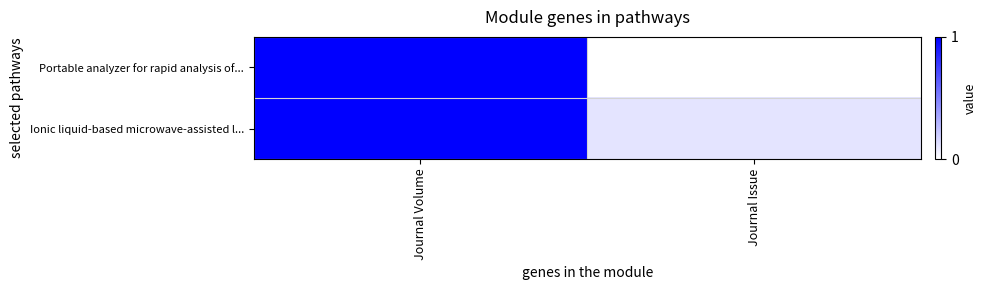

Which series has the widest spread of values?

row_0